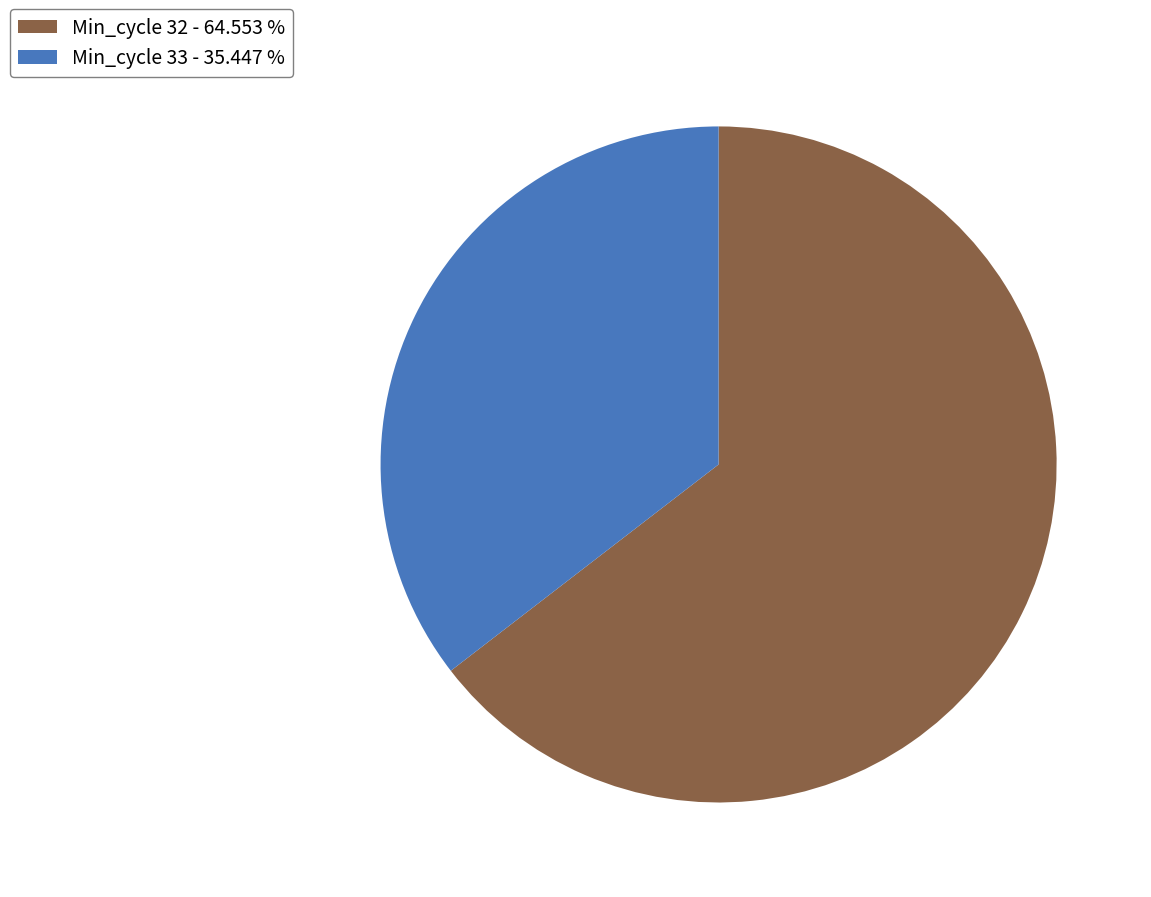

Is there a majority slice in this chart?

Yes